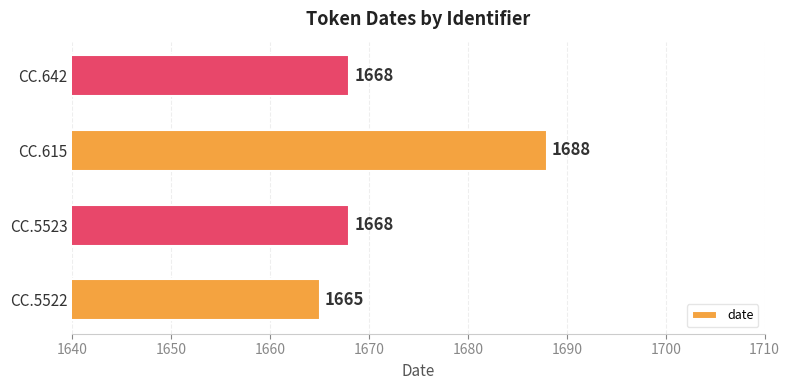

Count the values in the range 1668 to 1688.

3